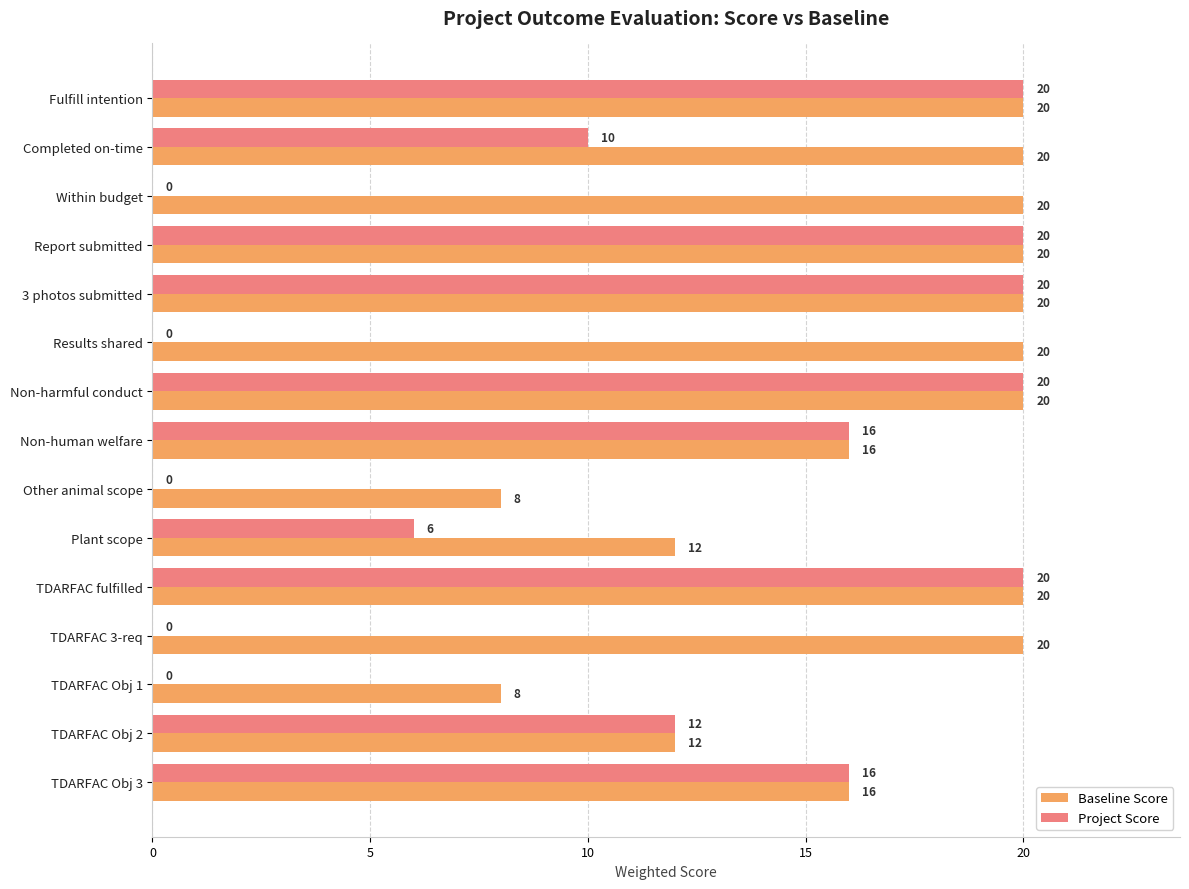

What is the maximum value shown in the chart?

20